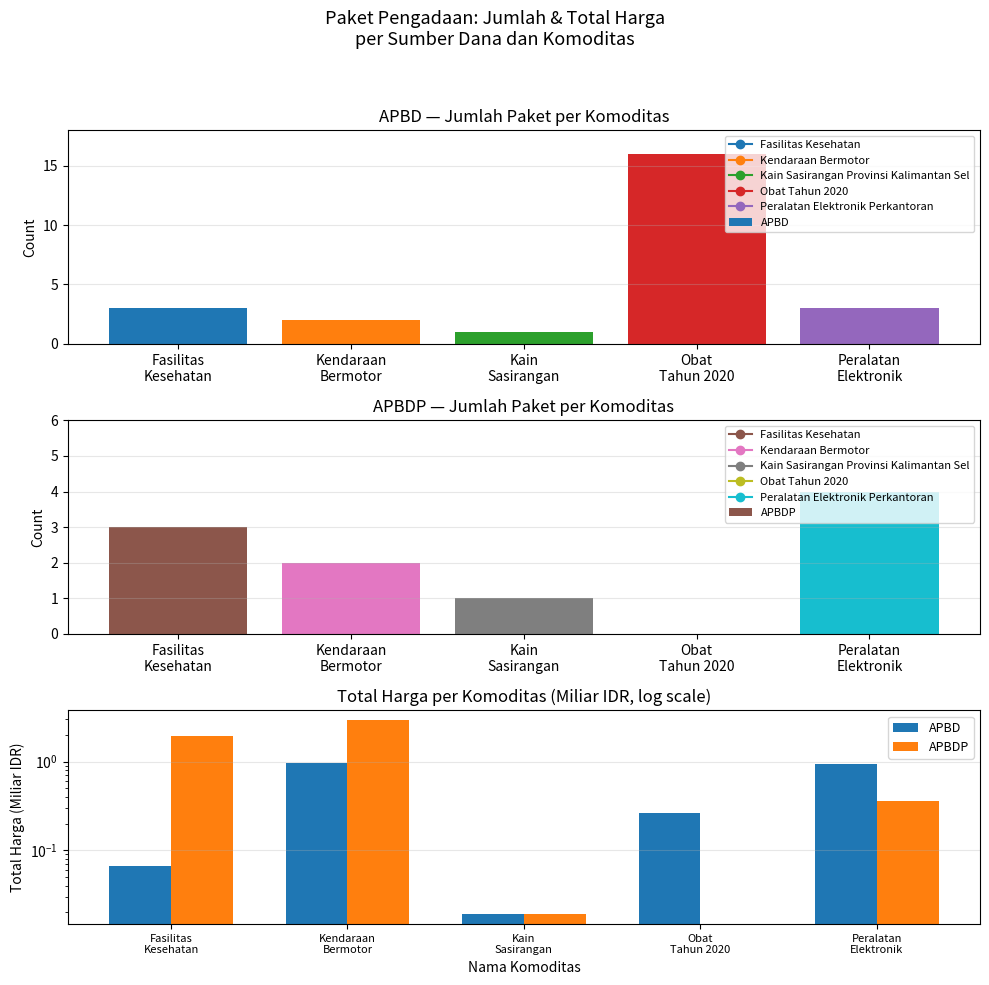

The value of APBDP at Kendaraan
Bermotor is 2.9. True or false?

True